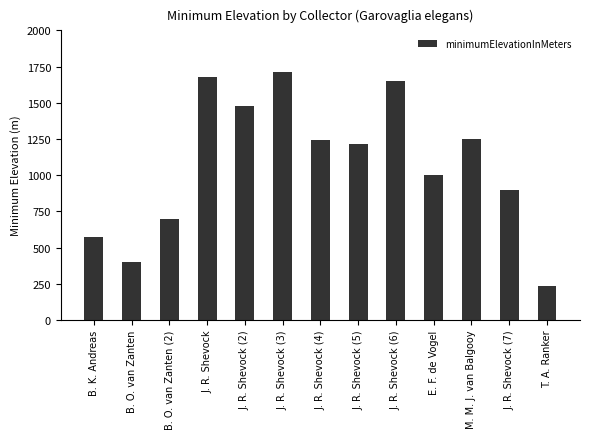

Where does the data first go above 1215?

J. R. Shevock